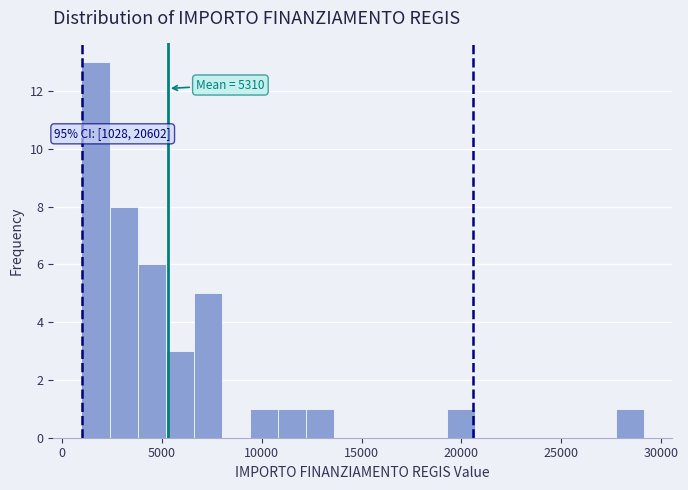

Read against the x-axis, roughly where is the centre of the tallest bar?

1500